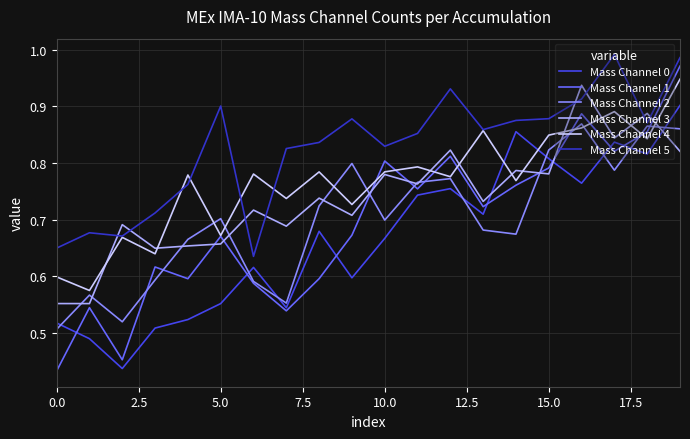

How many categories are shown in the chart?

20